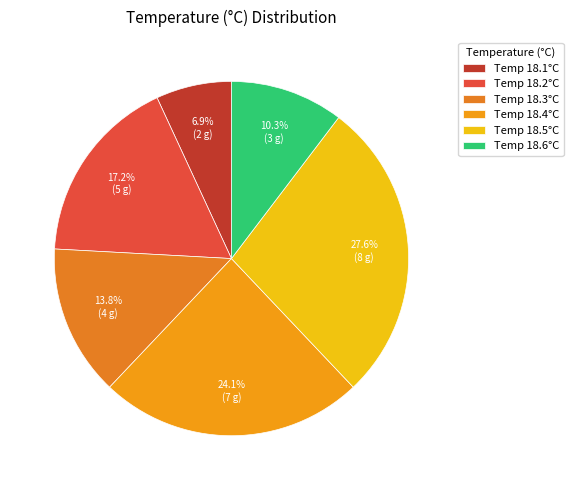

Which slice is the largest?

Temp 18.5°C